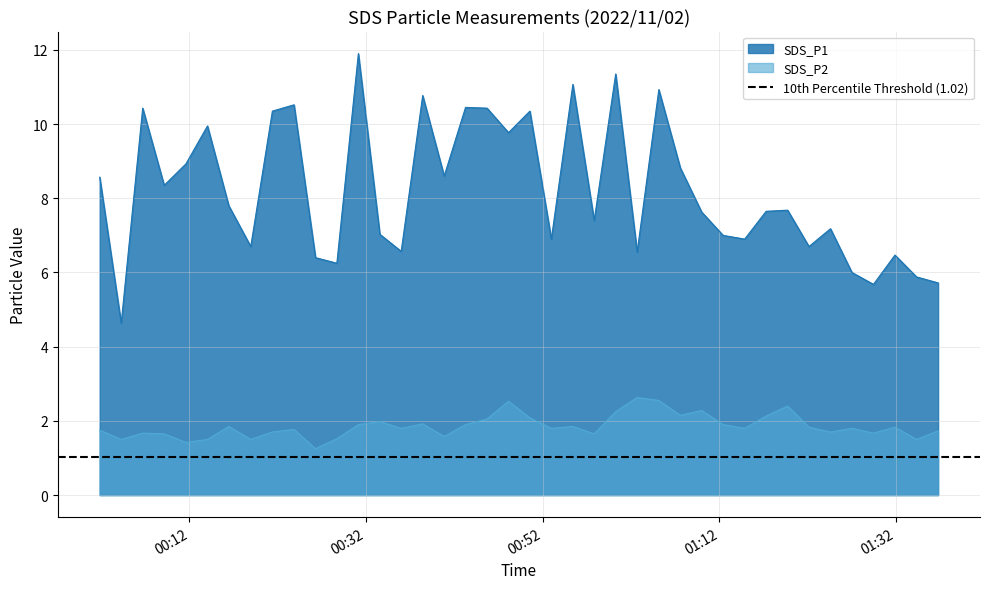

What is the difference between the maximum and minimum values in the SDS_P1 series?

7.3